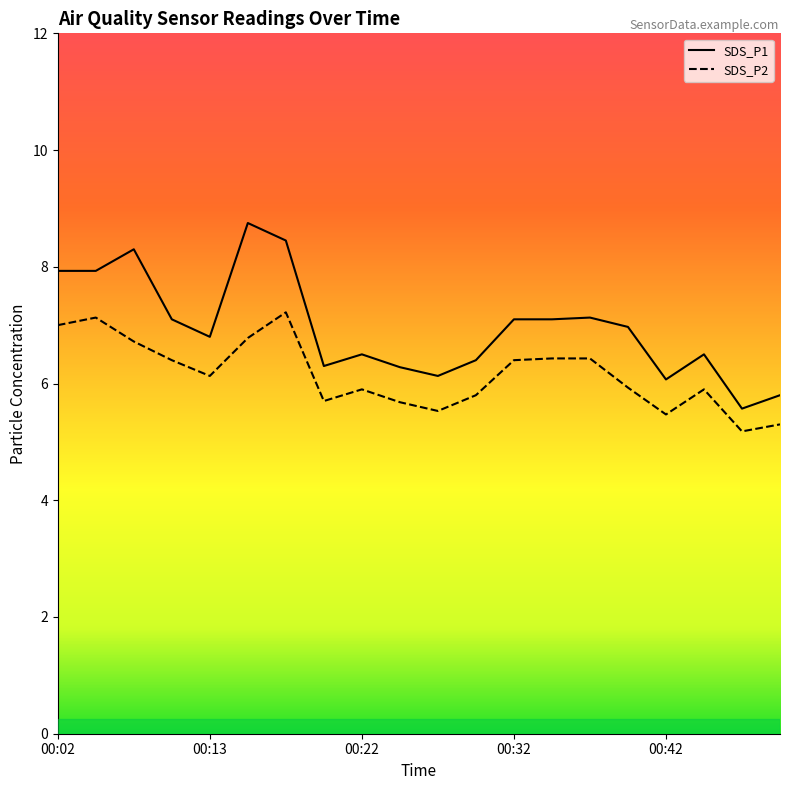

At which category does SDS_P1 reach its first local valley?

00:13